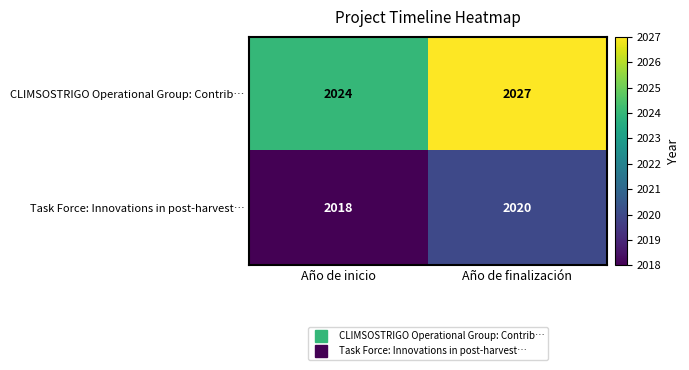

Which series has the largest total across all categories?

CLIMSOSTRIGO Operational Group: Contrib…